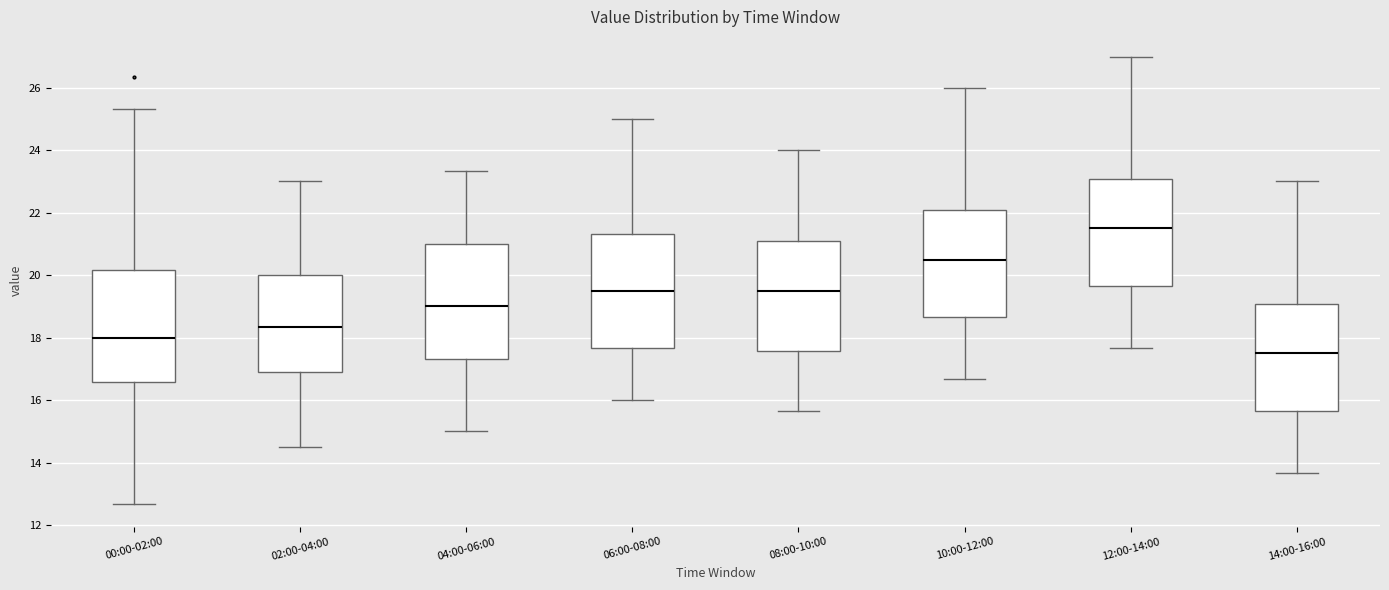

Reading left to right, transcribe this box plot: for each box, give where its median line is, the range the box spans, and where its two whiskers end, as read against the y-axis. The values are not printed on the chart, so give them approximately, as read against the axis.

00:00-02:00: median 18.0, box 16.6 to 20.2, whiskers 12.6 to 25.4
02:00-04:00: median 18.4, box 17.0 to 20.0, whiskers 14.6 to 23.0
04:00-06:00: median 19.0, box 17.4 to 21.0, whiskers 15.0 to 23.4
06:00-08:00: median 19.6, box 17.6 to 21.4, whiskers 16.0 to 25.0
08:00-10:00: median 19.6, box 17.6 to 21.0, whiskers 15.6 to 24.0
10:00-12:00: median 20.6, box 18.6 to 22.0, whiskers 16.6 to 26.0
12:00-14:00: median 21.6, box 19.6 to 23.0, whiskers 17.6 to 27.0
14:00-16:00: median 17.6, box 15.6 to 19.0, whiskers 13.6 to 23.0